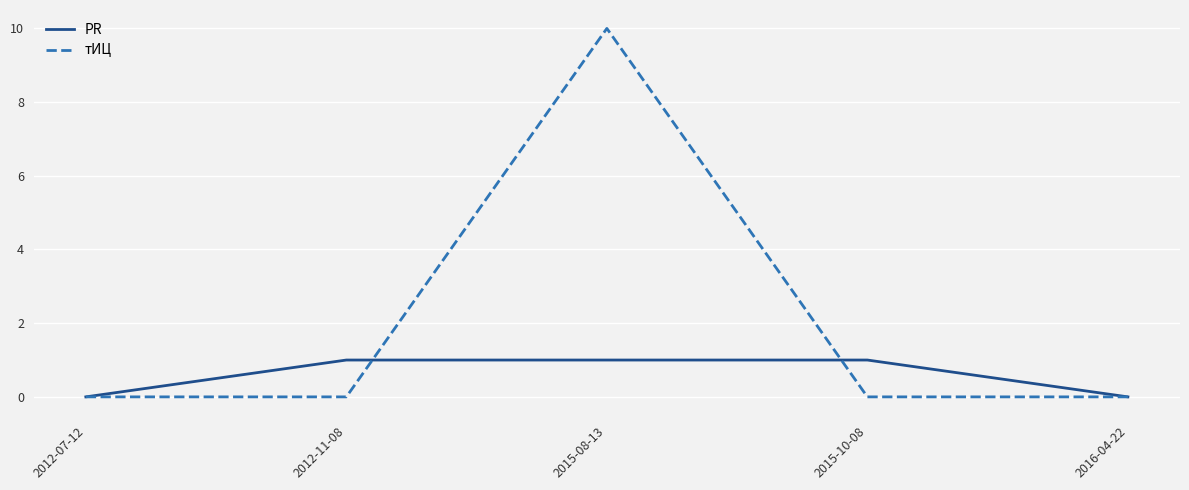

Count the тИЦ values in the range 0 to 1.

4